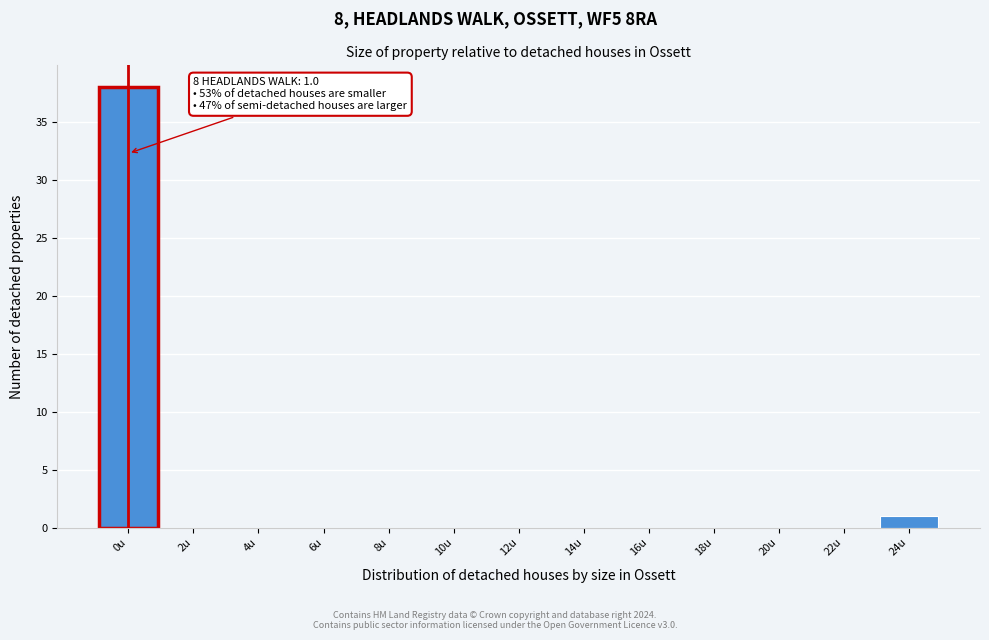

Reading right to left, transcribe all the data shown in this chart.

24u=1	22u=0	20u=0	18u=0	16u=0	14u=0	12u=0	10u=0	8u=0	6u=0	4u=0	2u=0	0u=38